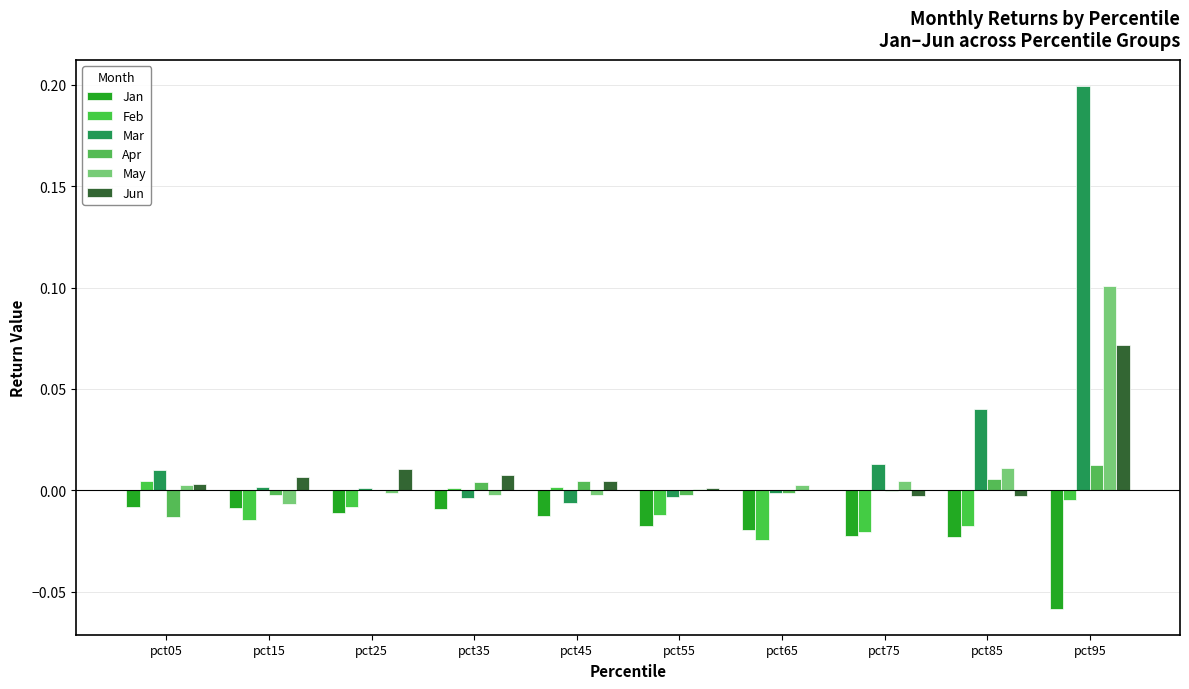

At which category does the chart reach its peak across all series?

pct95